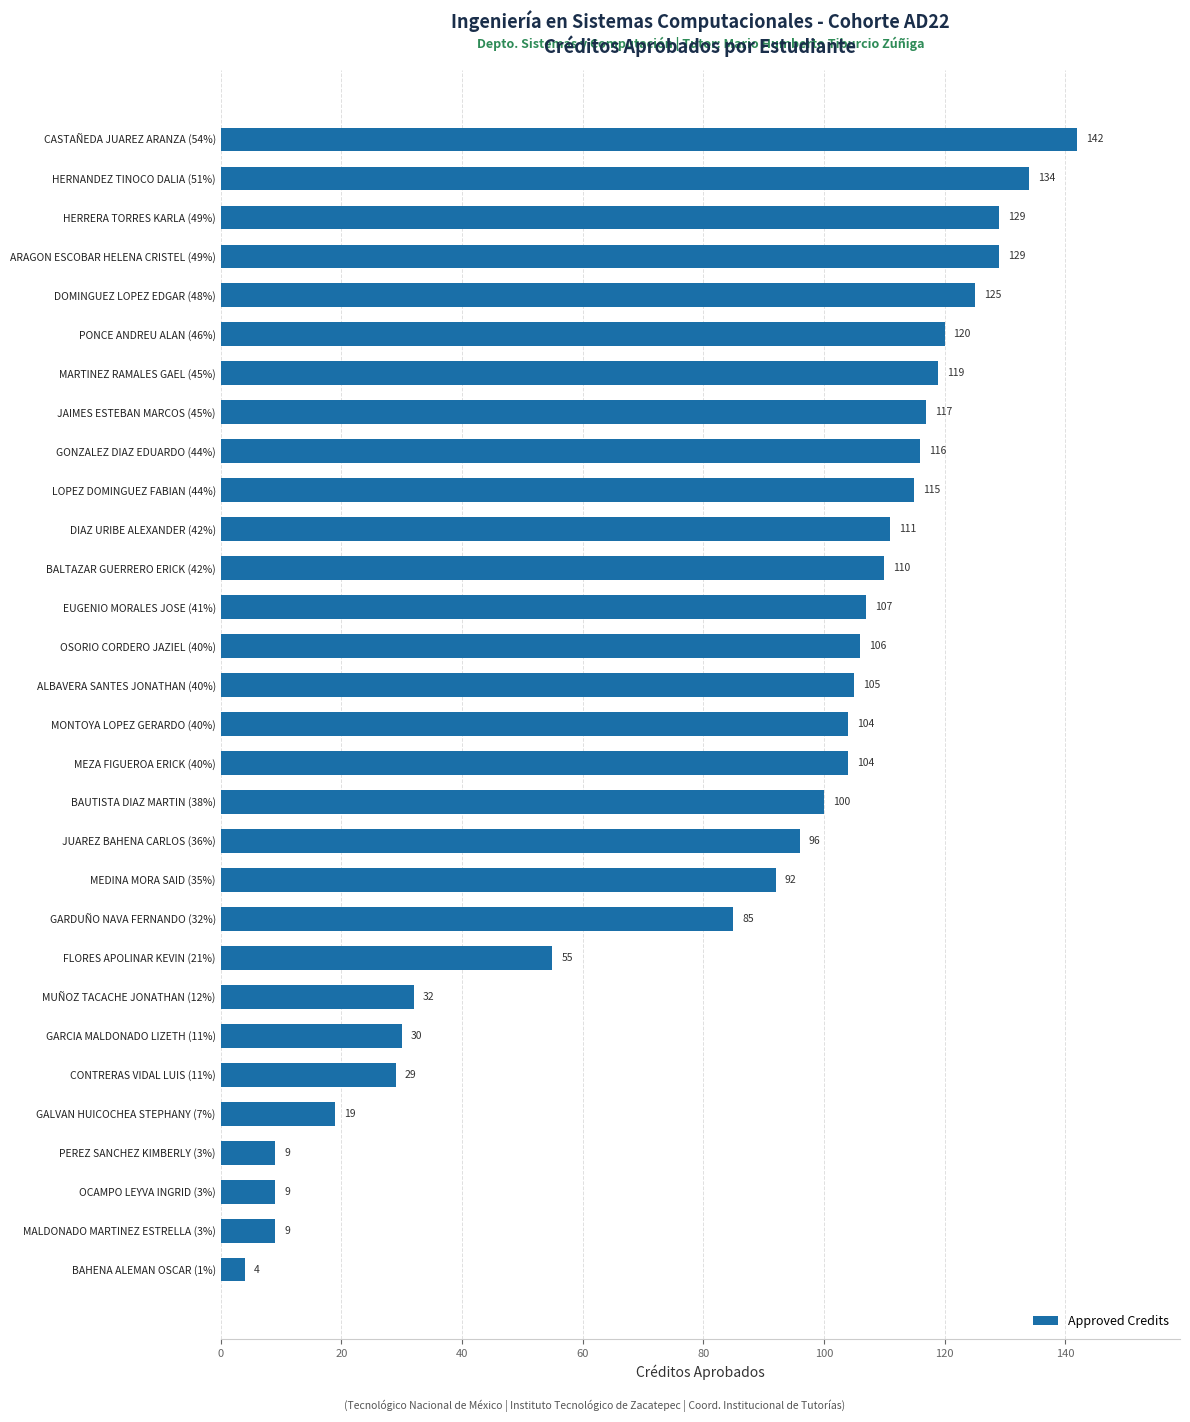

What is the change in value from GARCIA MALDONADO LIZETH (11%) to ALBAVERA SANTES JONATHAN (40%)?

+75